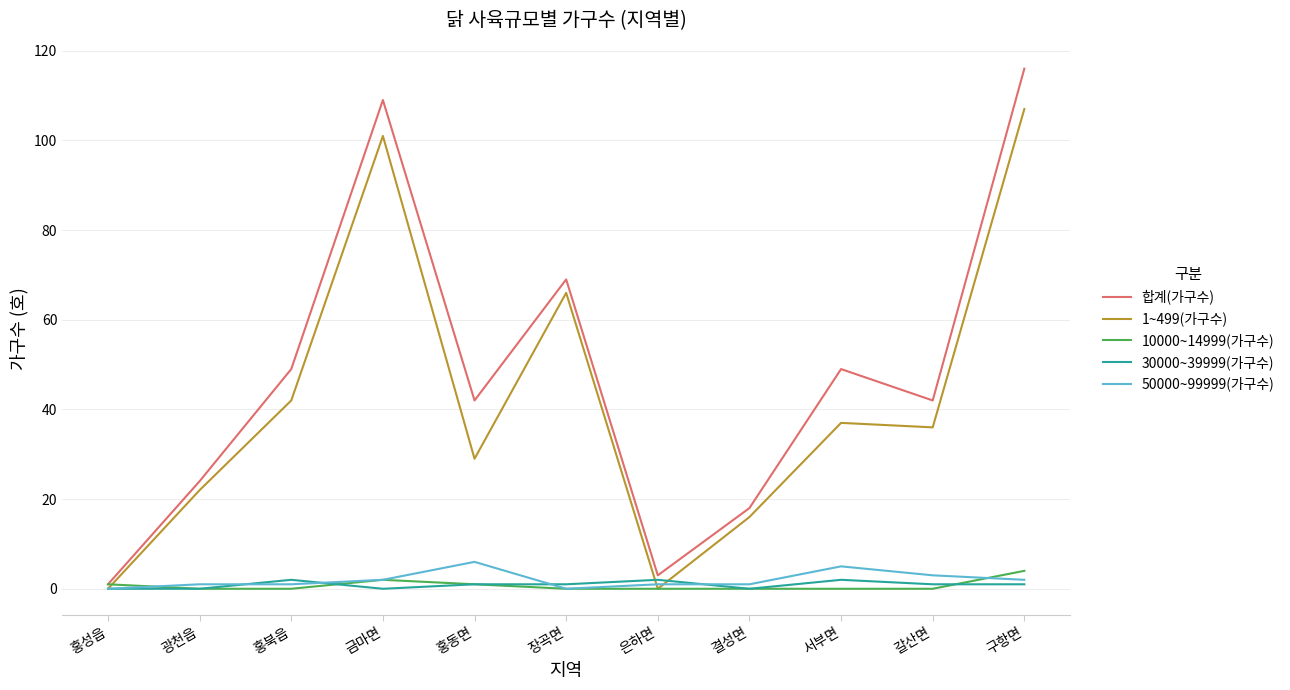

True or false: 1~499(가구수) and 30000~39999(가구수) cross at least once.

True